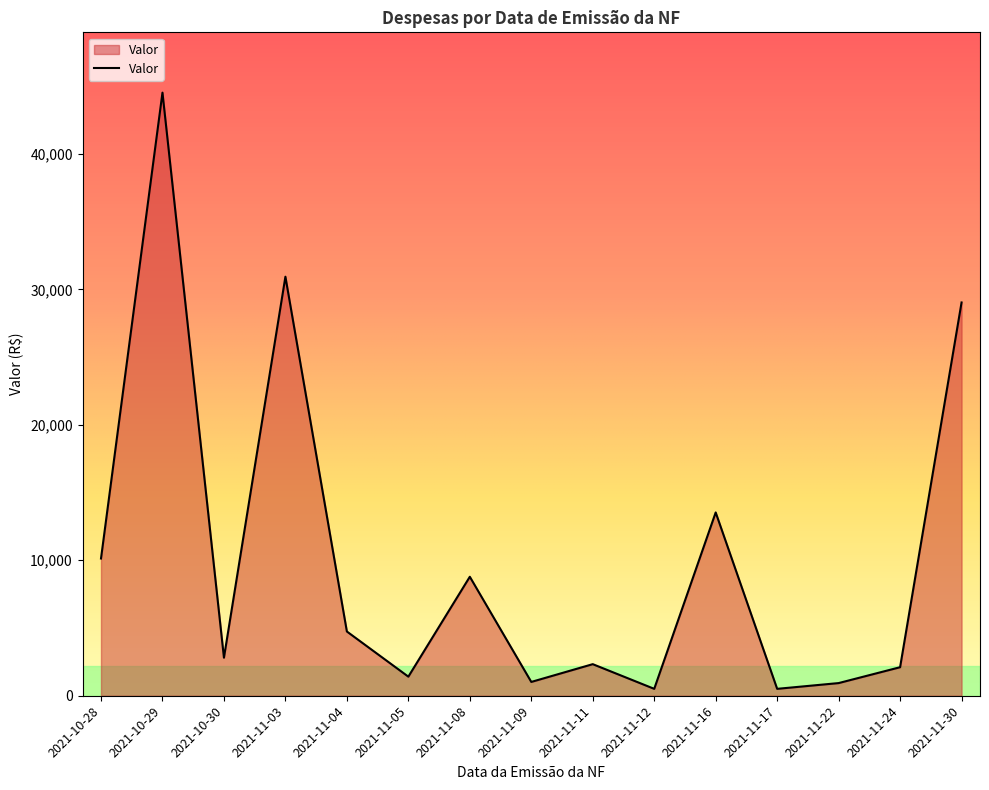

True or false: there are more than 2 points higher than both neighbors.

True